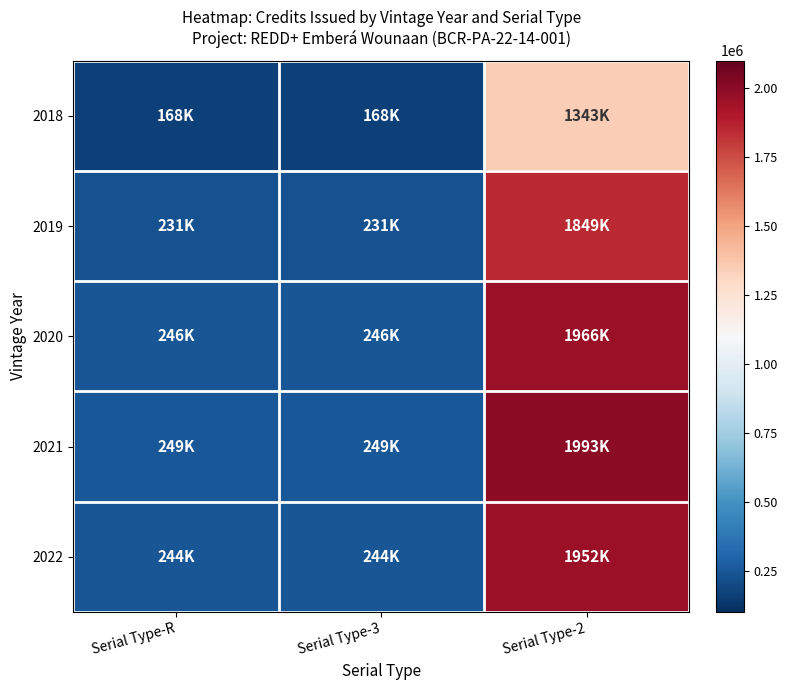

What is the difference between the highest and lowest values at Serial Type-2?

649794